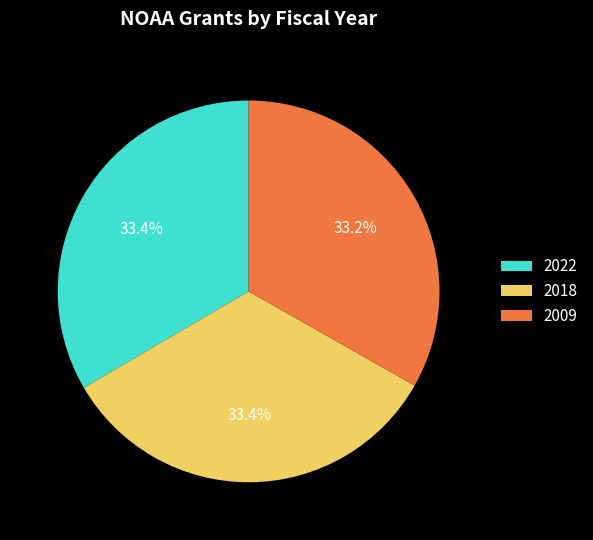

Do 2022 and 2009 together represent more than half of the pie?

Yes